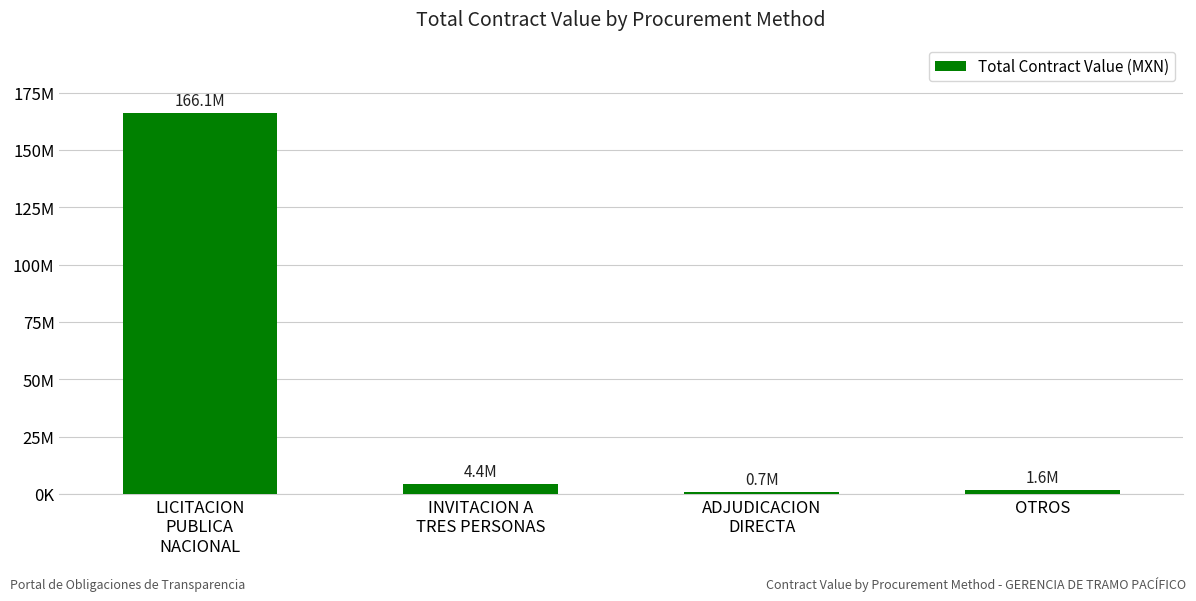

Are the bars horizontal?

No